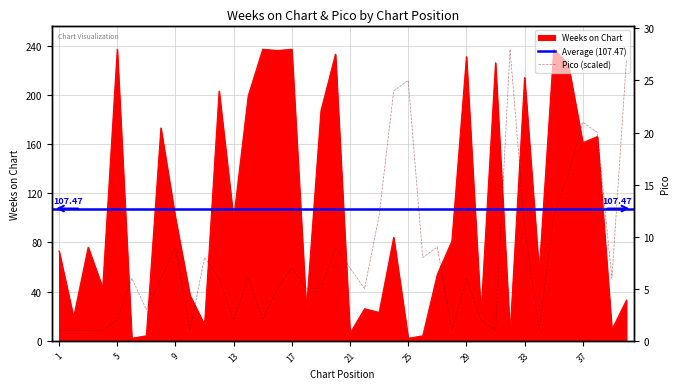

What is the difference between the Weeks on Chart values at 4 and 40?

10.0